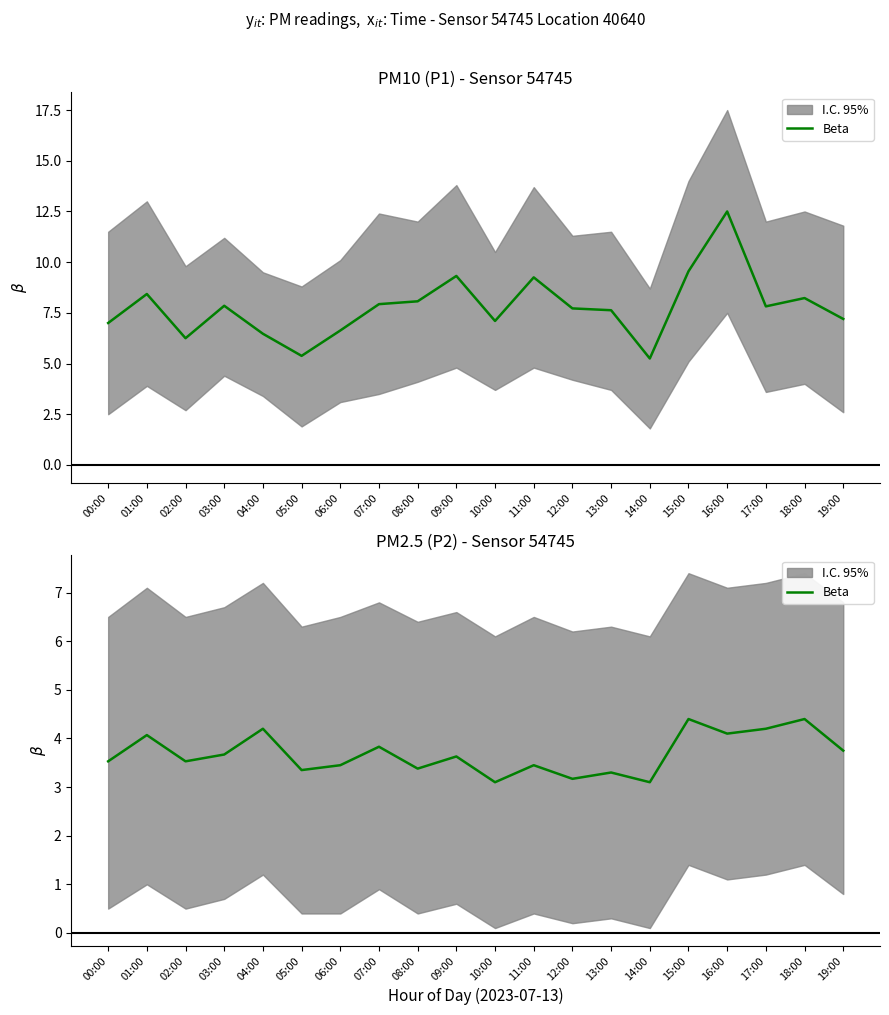

How many points are higher than both their immediate neighbors (excluding endpoints)?

8